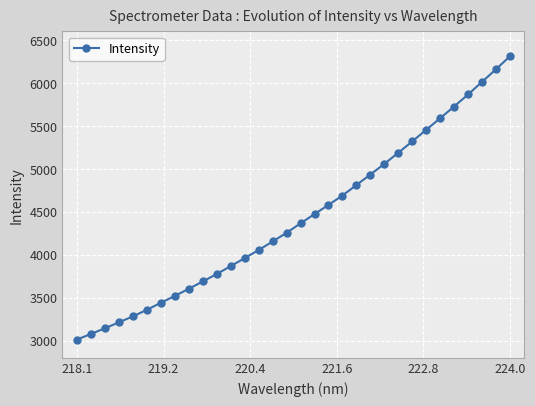

What is the sum of all values?

141956.0